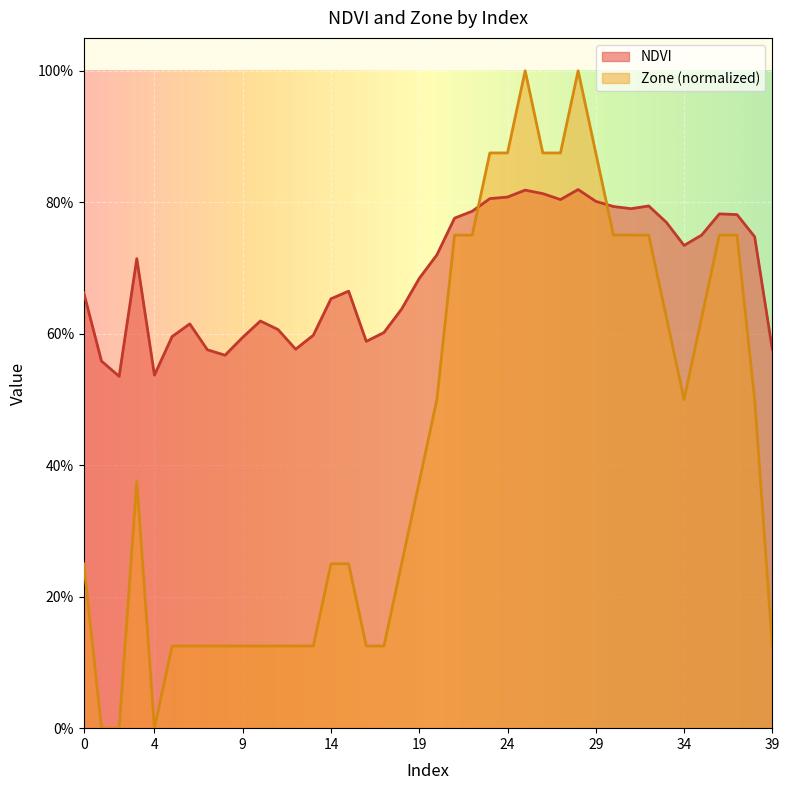

What are all the series names shown in the legend?

NDVI, Zone (normalized)